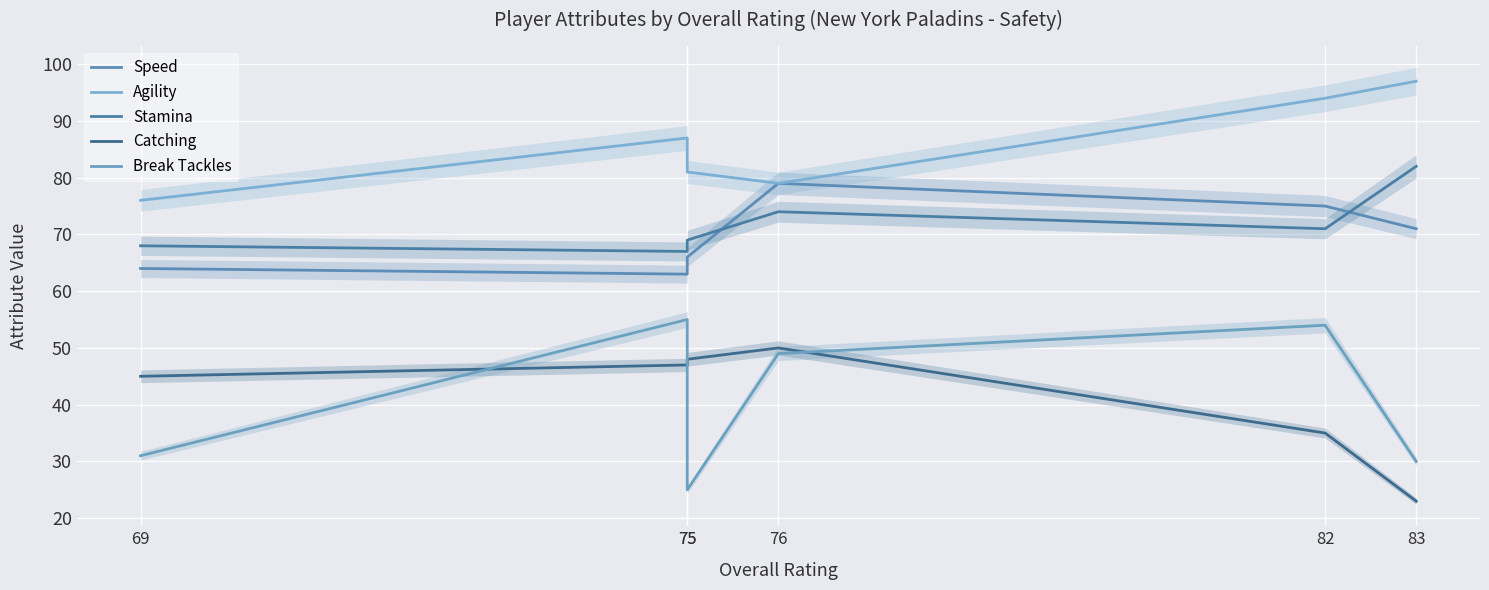

What is the difference between the maximum and second lowest values in the Break Tackles series?

25